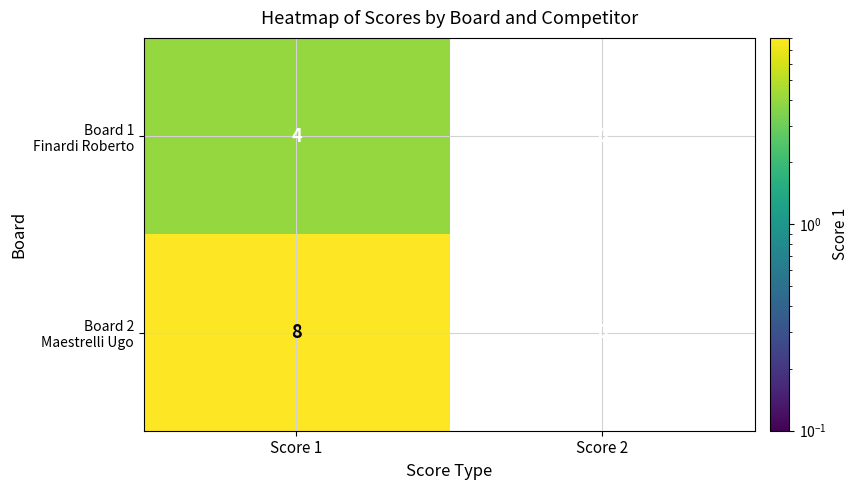

Count the number of categories in the chart.

2